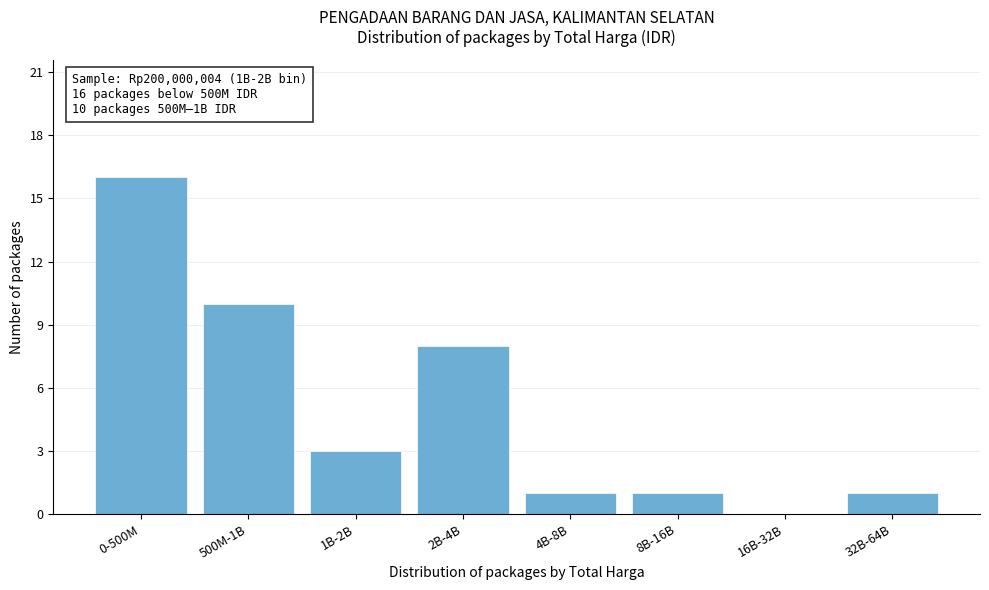

Reading right to left, extract all data points from this chart.

32B-64B=1	16B-32B=0	8B-16B=1	4B-8B=1	2B-4B=8	1B-2B=3	500M-1B=10	0-500M=16